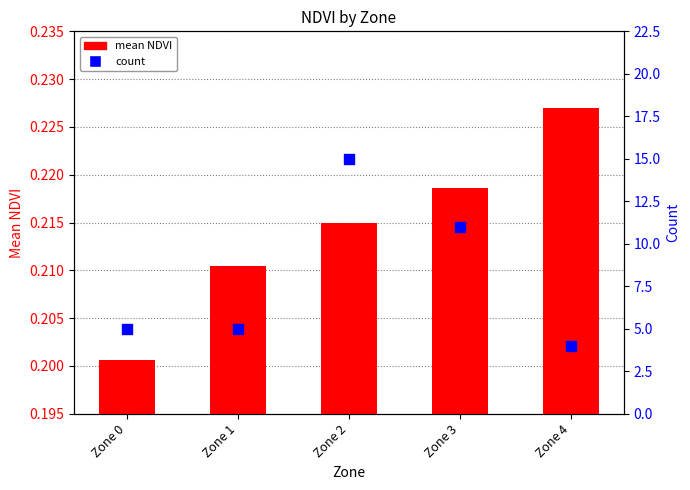

What is the total value across all series at Zone 4?

4.2